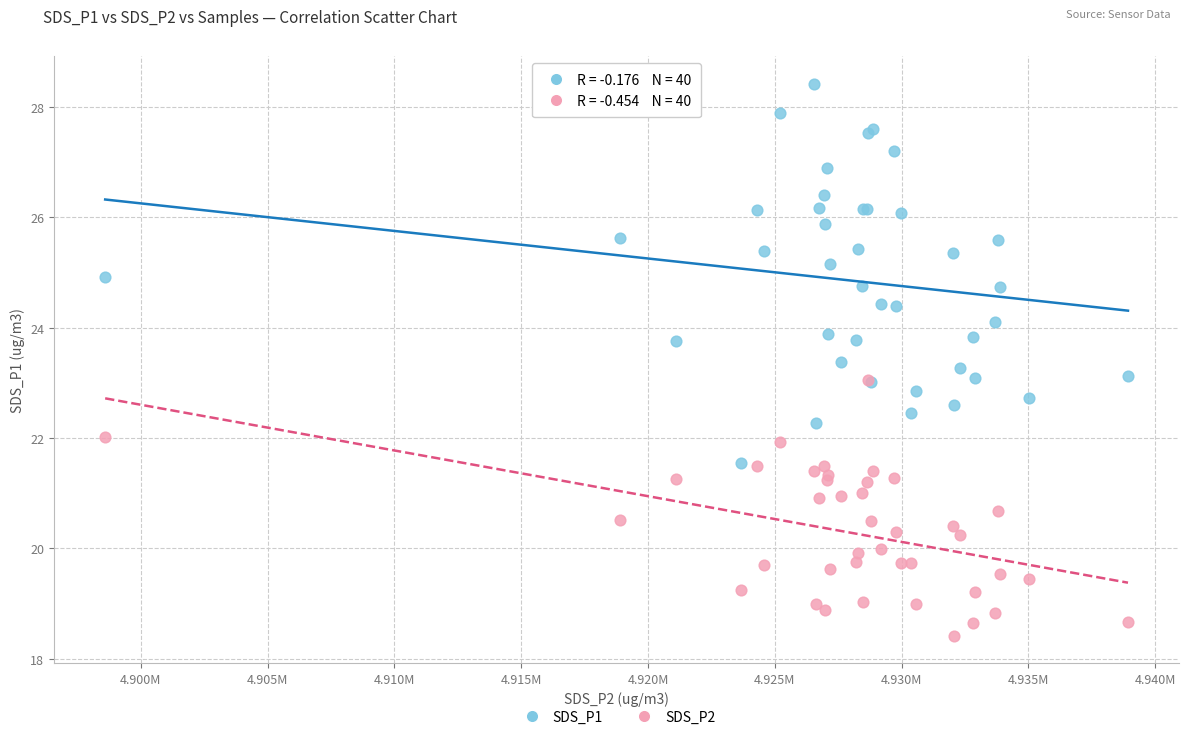

What are all the series names shown in the legend?

SDS_P1, SDS_P2